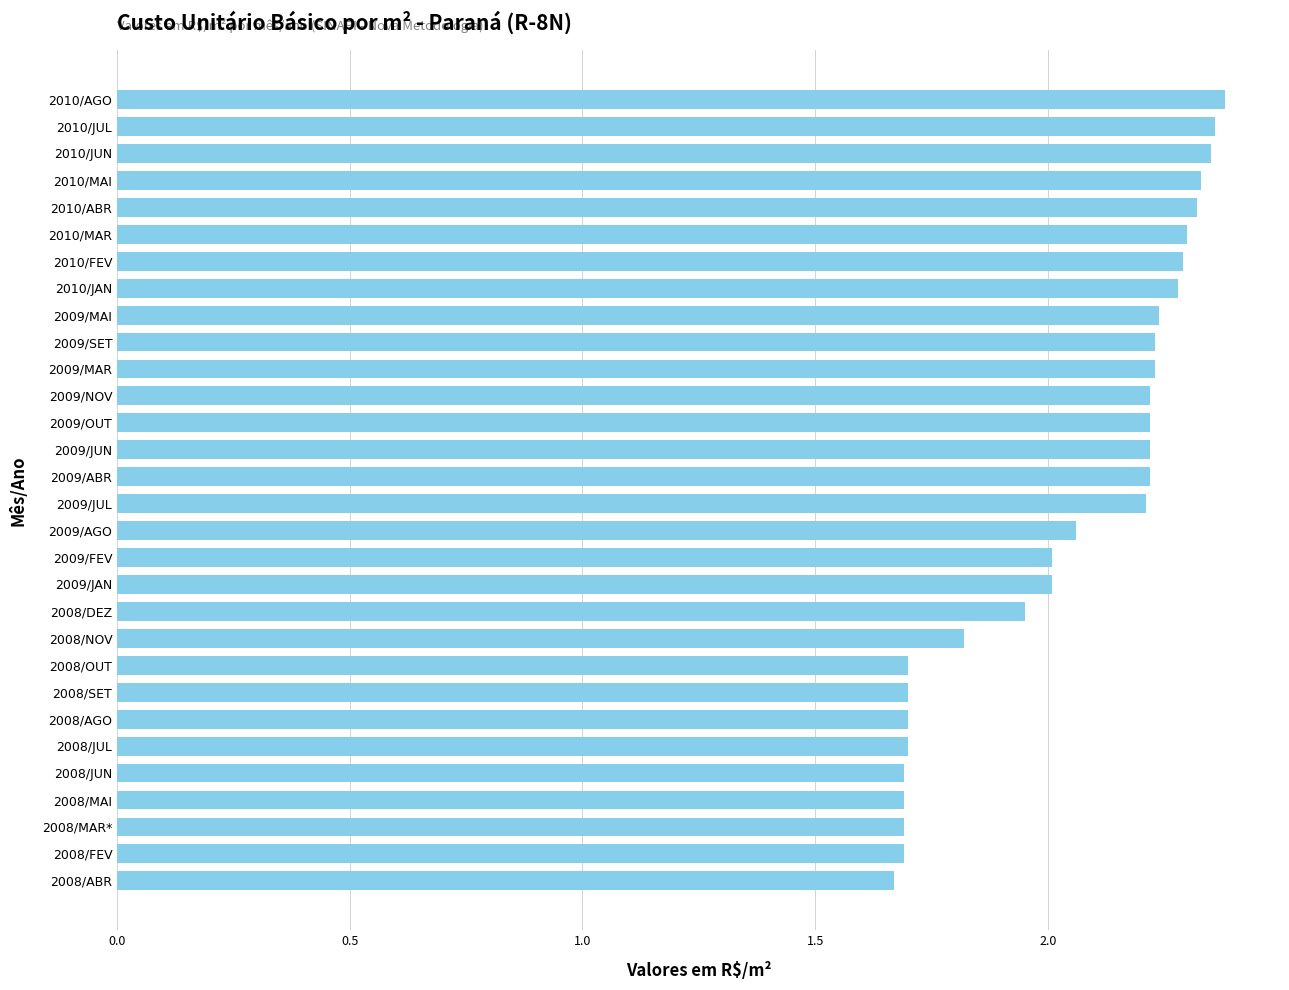

What is the change in value from 2009/FEV to 2009/MAR?

+0.2